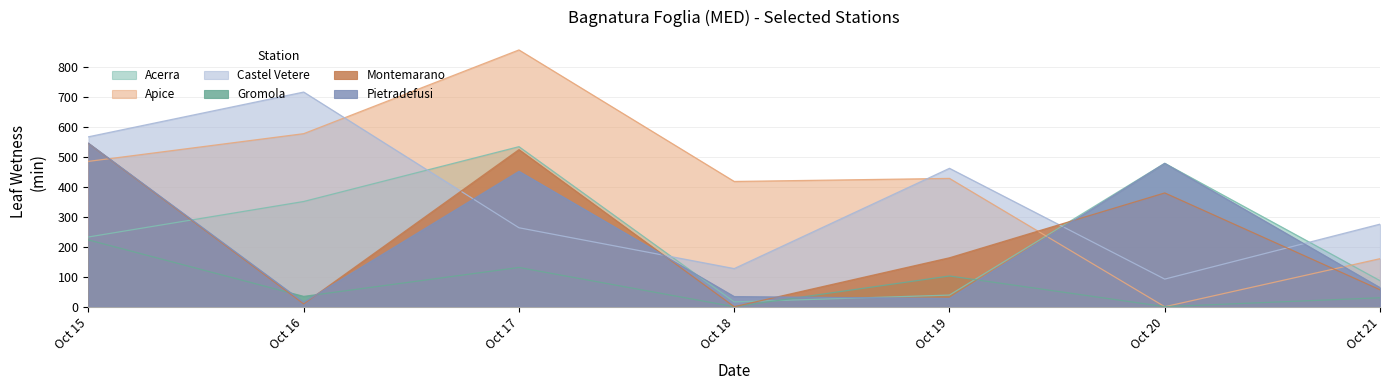

Where is Castel Vetere nearest to the value 403?

Oct 19